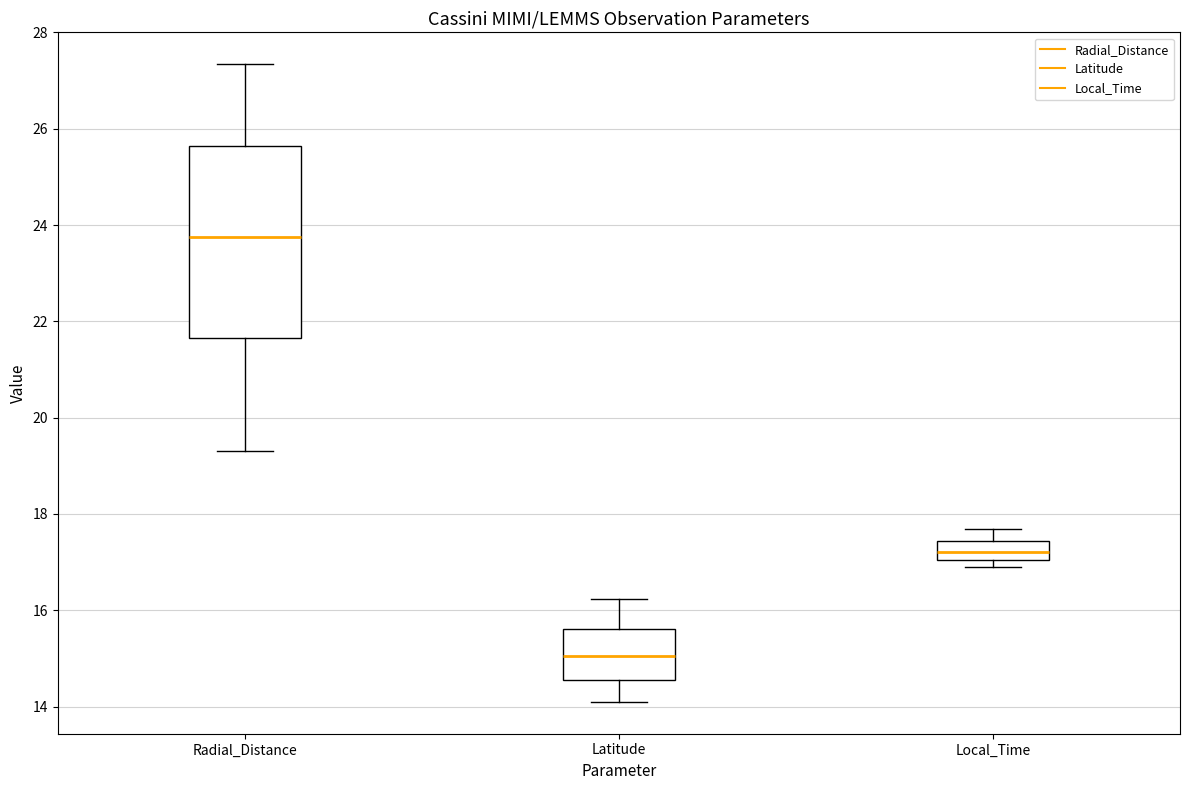

Reading left to right, read every box against the y-axis: the position of its median line, the range the box covers, and the ends of its whiskers. The values are not printed on the chart, so give them approximately, as read against the axis.

Radial_Distance: median 23.8, box 21.6 to 25.6, whiskers 19.4 to 27.4
Latitude: median 15.0, box 14.6 to 15.6, whiskers 14.0 to 16.2
Local_Time: median 17.2, box 17.0 to 17.4, whiskers 16.8 to 17.6